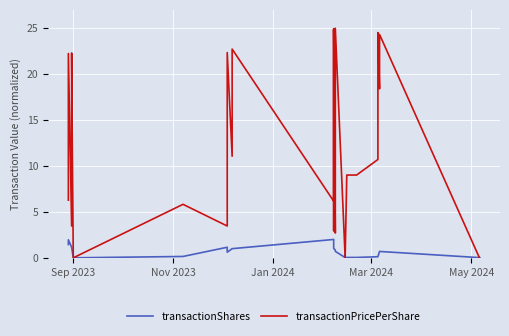

How many data points in transactionPricePerShare are above 3?

20